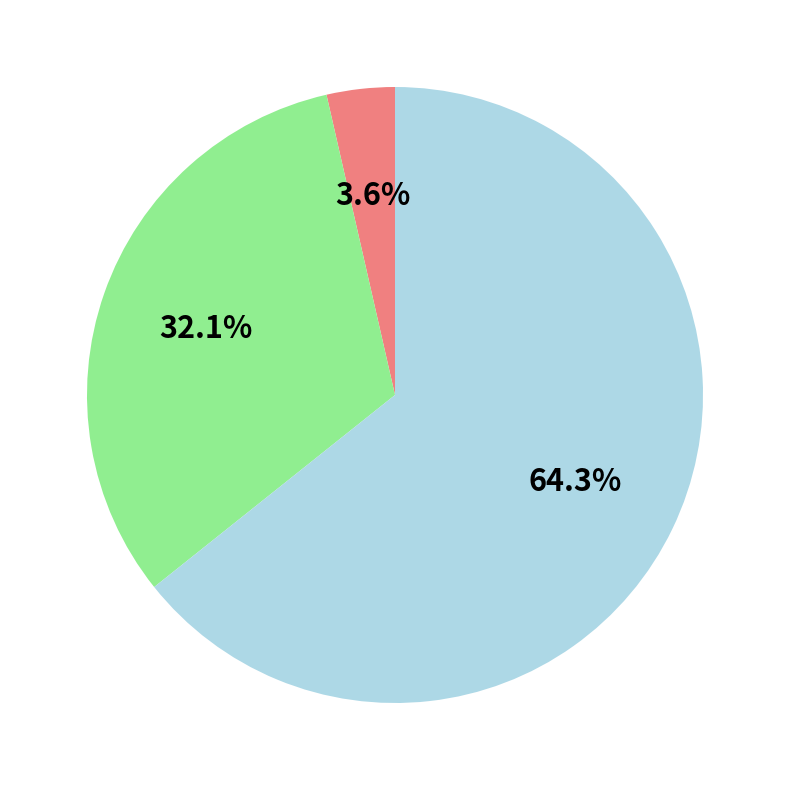

Is there any slice that represents more than half of the pie?

Yes